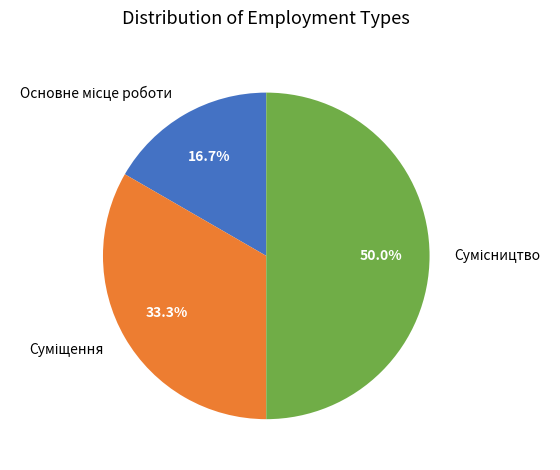

Is it true that Сумісництво is 50% of the pie?

True